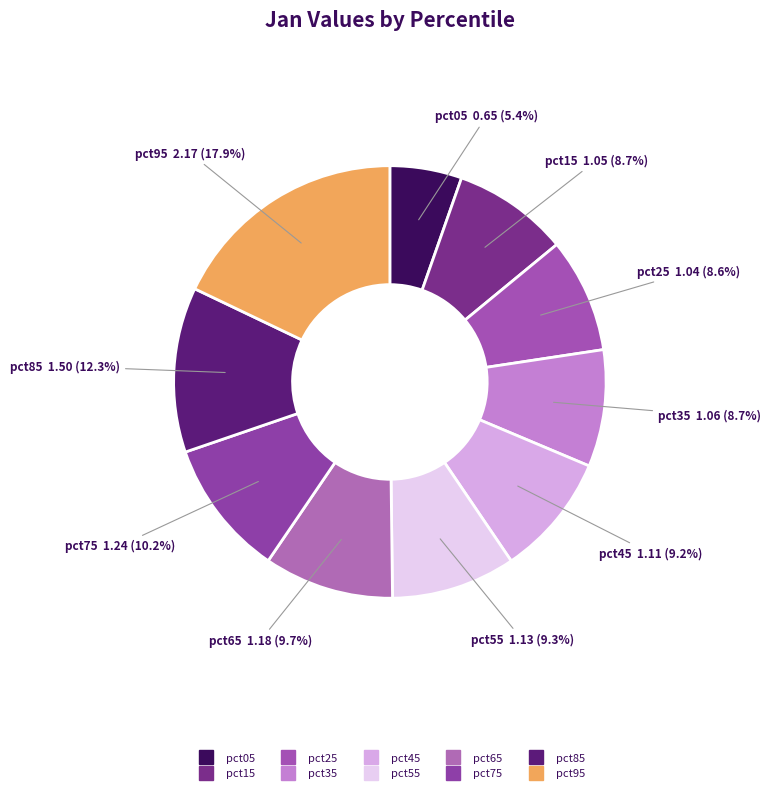

Which category has the biggest portion of the pie?

pct95